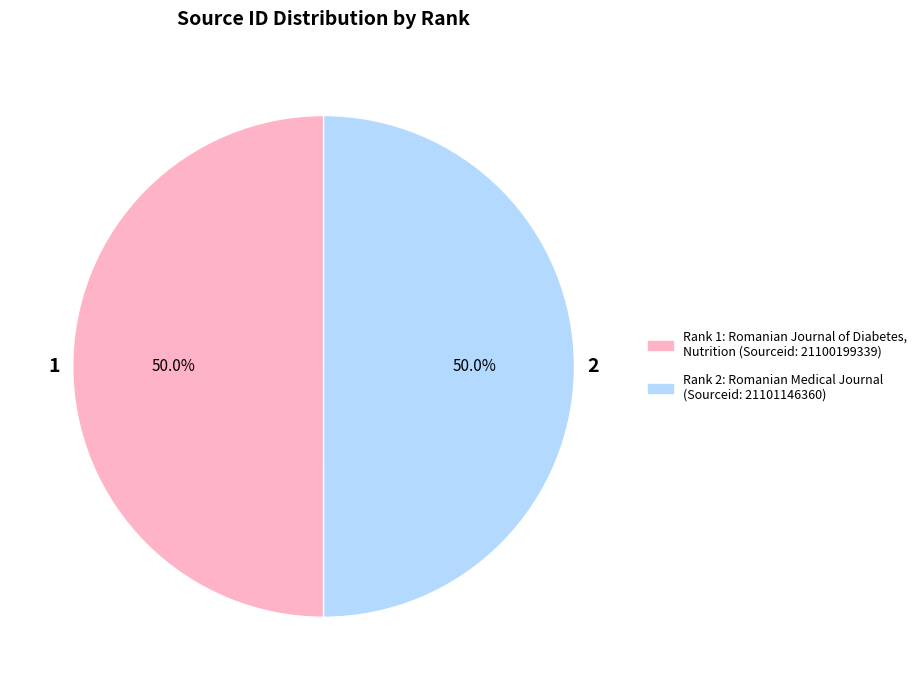

Combined, do 1 and 2 account for over 50%?

Yes